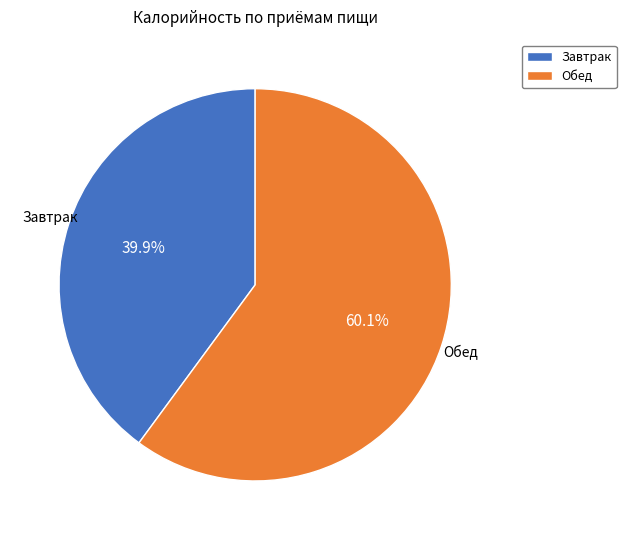

True or false: Обед accounts for 60% of the total.

True